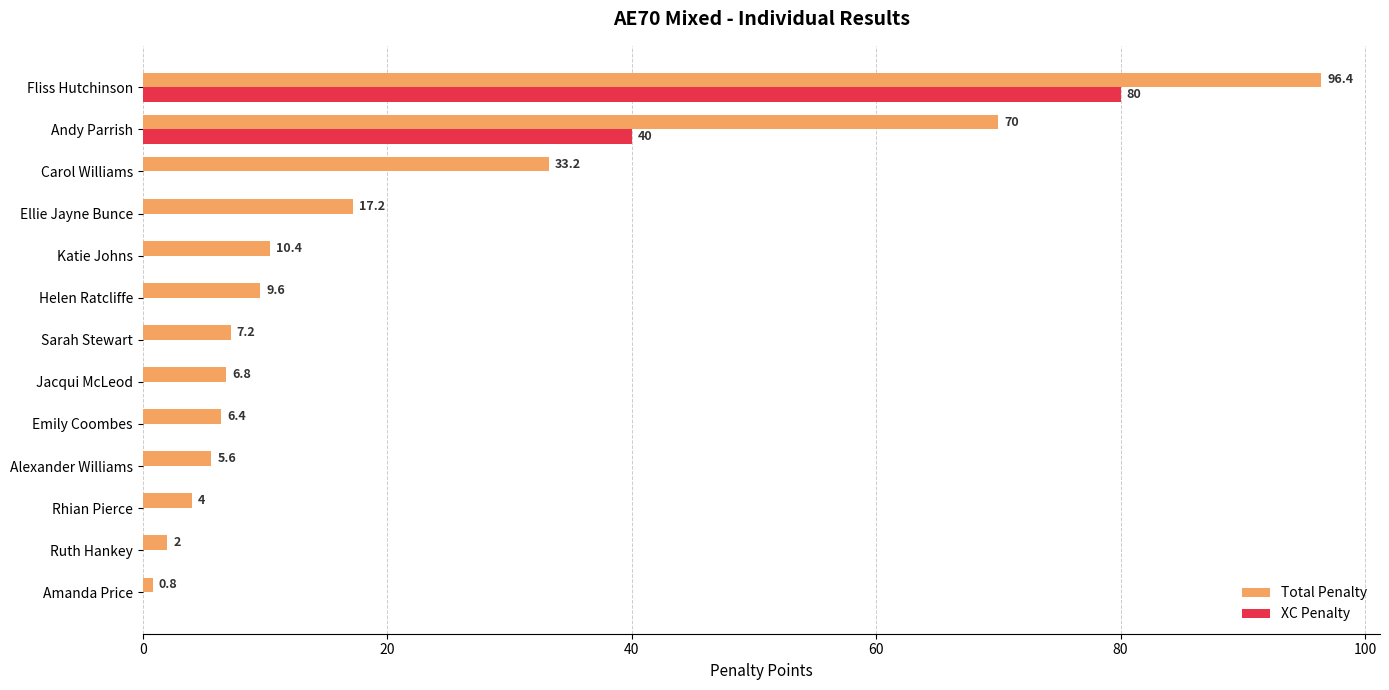

How many values in the Total Penalty series exceed 7?

7